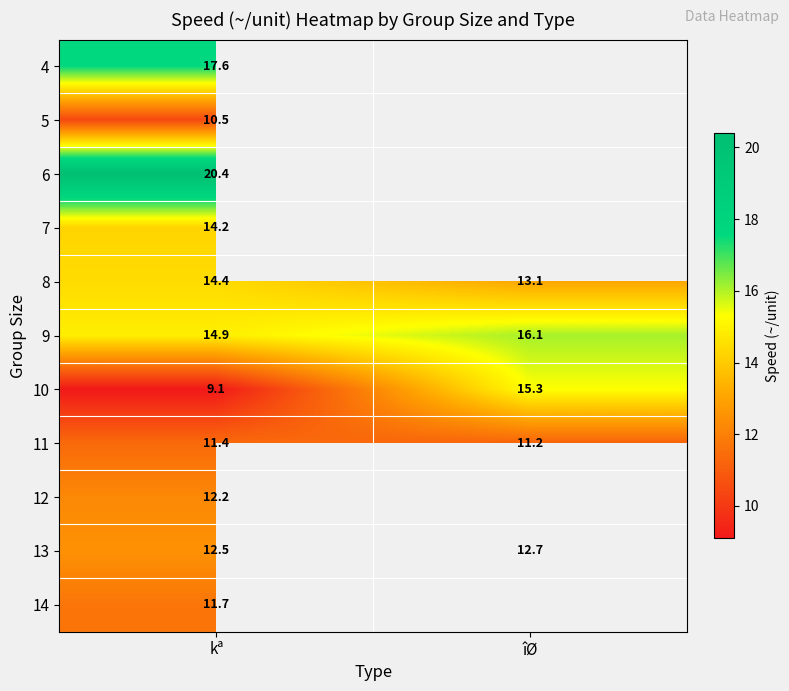

The value of 9 at îØ is 16.1. True or false?

True